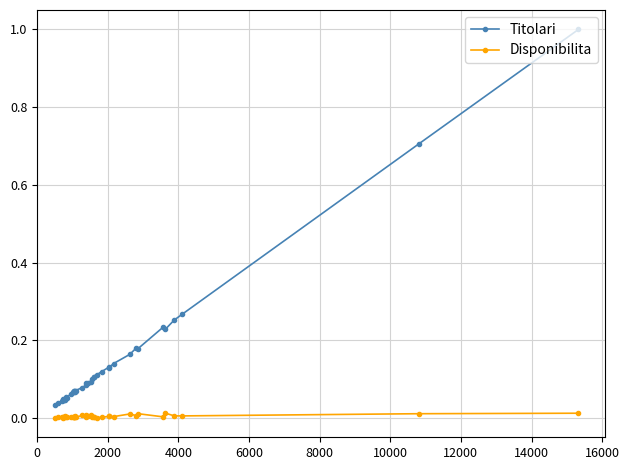

True or false: Disponibilita and Titolari intersect in this chart.

False